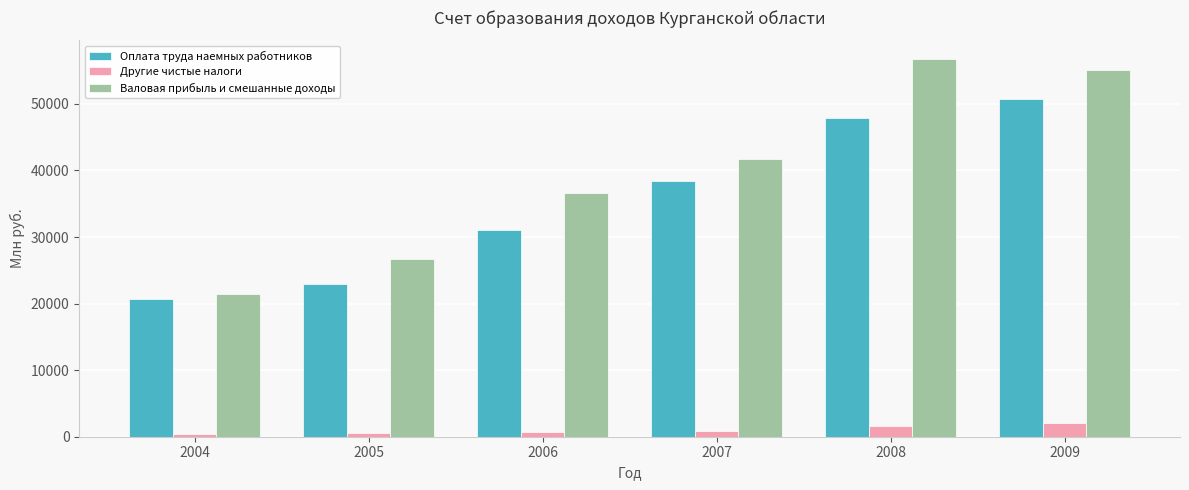

What is the total value across all series at 2009?

107914.5